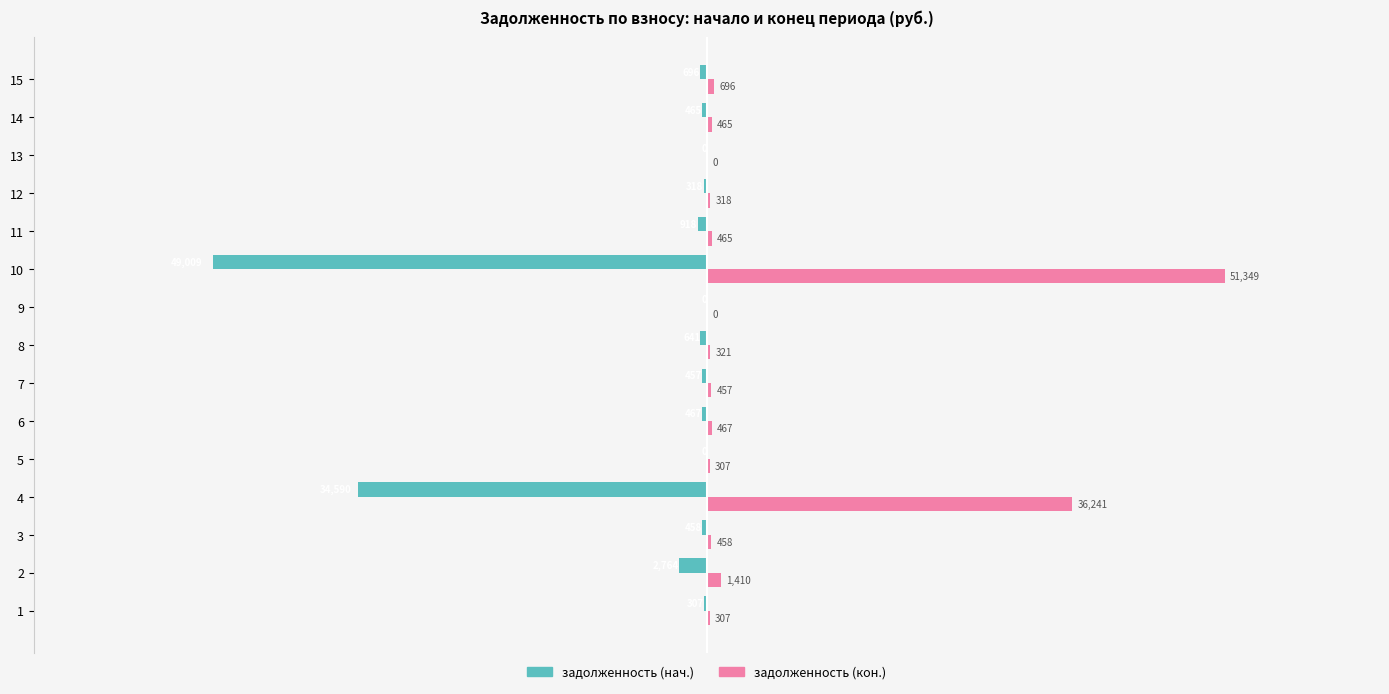

At which category is the sum across all series the highest?

10